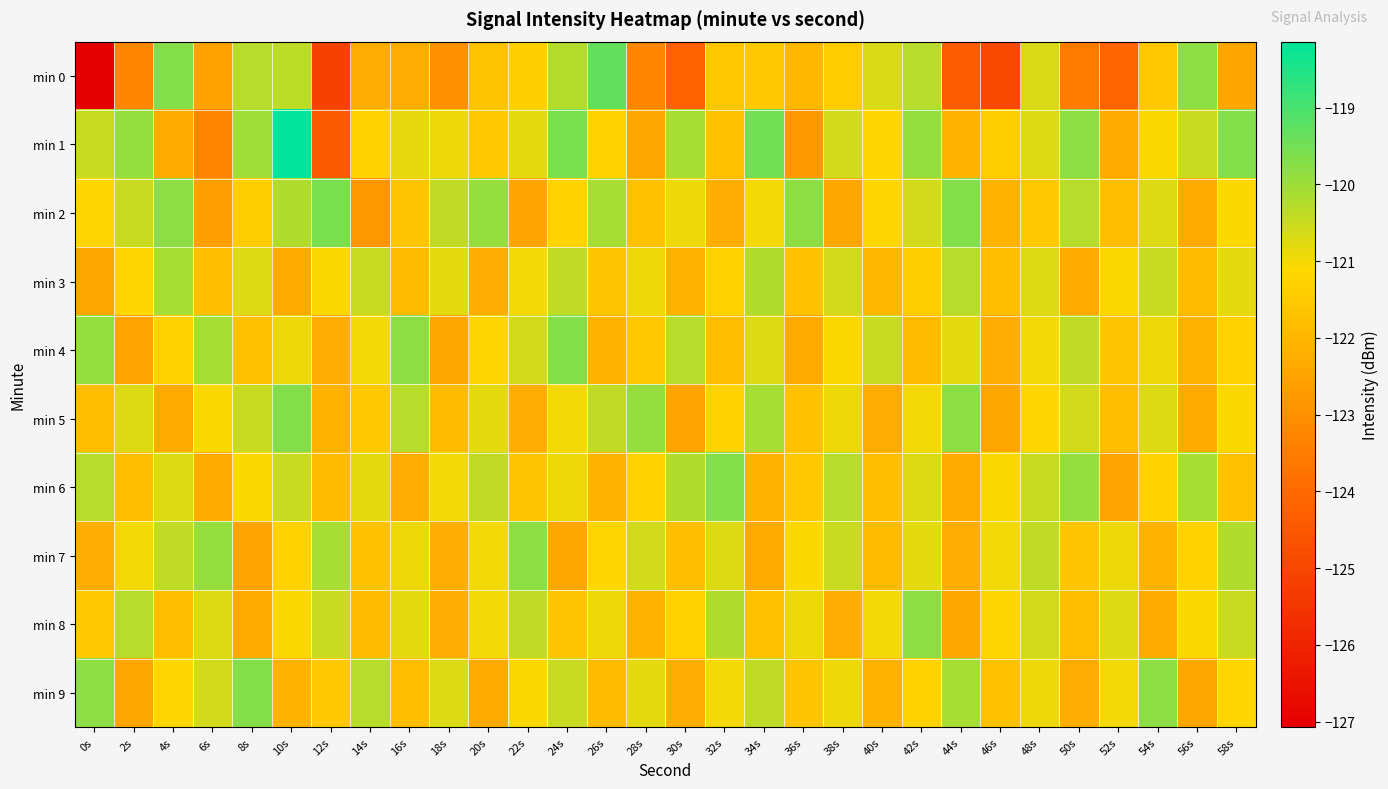

List the series in order of their peak value, lowest first.

min 3, min 7, min 8, min 4, min 5, min 6, min 9, min 2, min 0, min 1